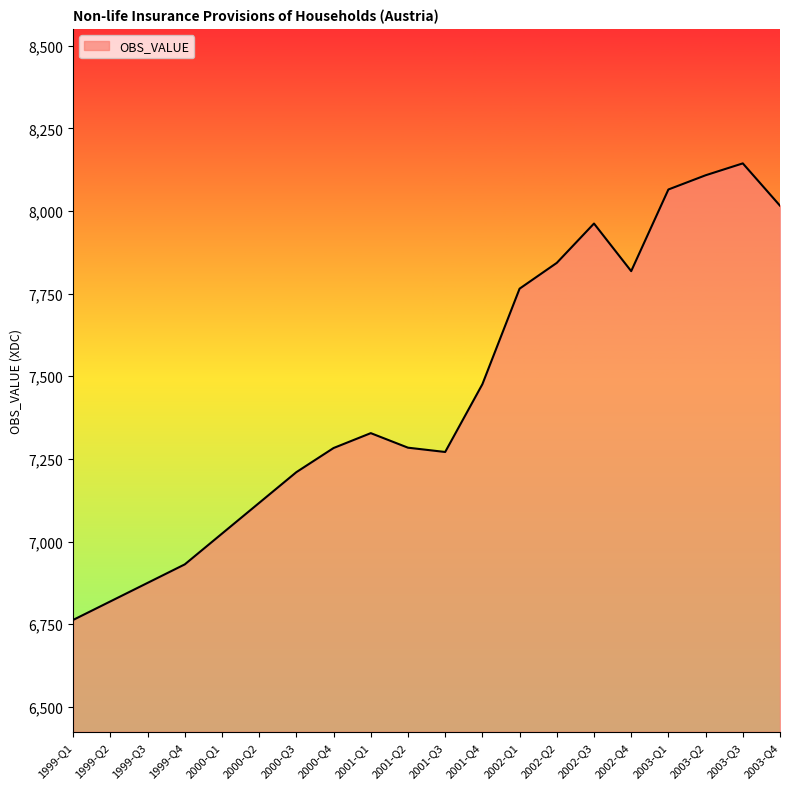

What value does the data have at 2003-Q2?

8108